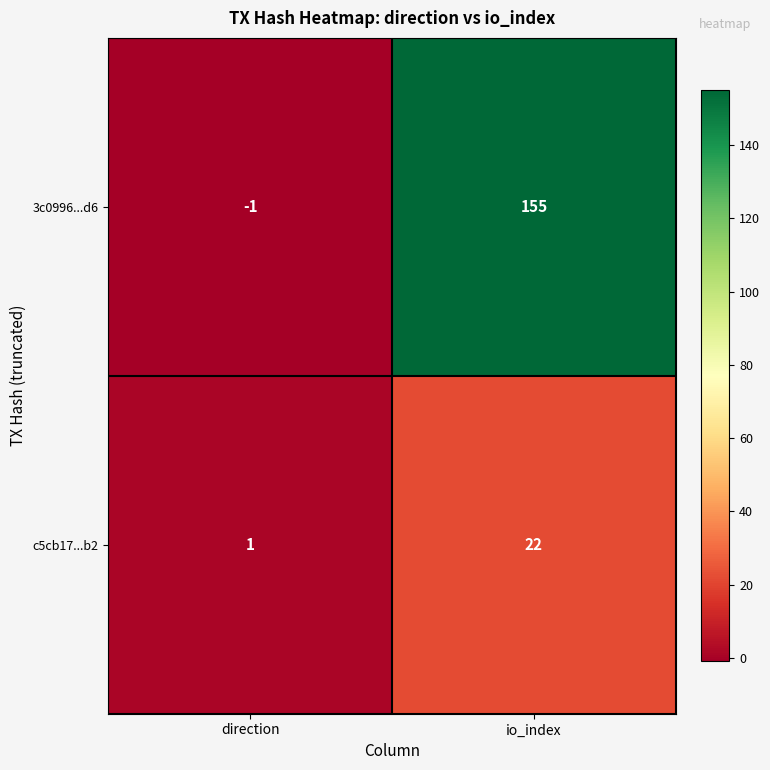

Reading right to left, extract all data points from this chart.

3c0996...d6: io_index=155	direction=-1
c5cb17...b2: io_index=22	direction=1